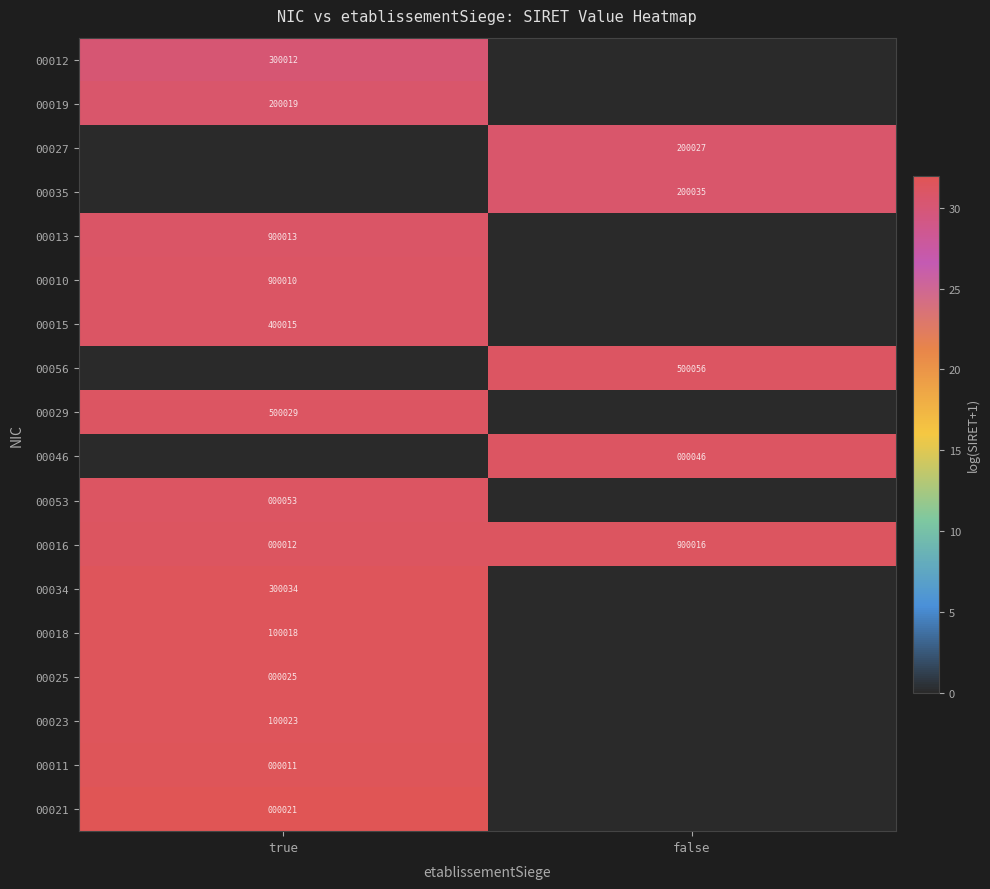

At which label does 00016 reach its peak?

false